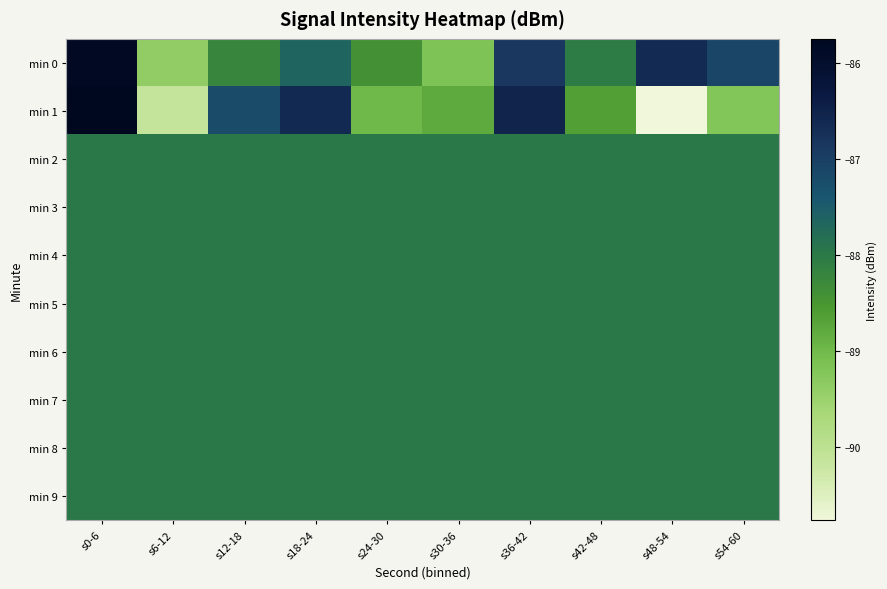

Reading left to right, what are all the values shown in this chart?

min 0: s0-6=-85.8	s6-12=-89.4	s12-18=-88.2	s18-24=-87.6	s24-30=-88.4	s30-36=-89.2	s36-42=-86.9	s42-48=-88.0	s48-54=-86.6	s54-60=-87.1
min 1: s0-6=-85.8	s6-12=-90.1	s12-18=-87.2	s18-24=-86.6	s24-30=-89.0	s30-36=-88.8	s36-42=-86.5	s42-48=-88.6	s48-54=-90.8	s54-60=-89.2
min 2: s0-6=-88.0	s6-12=-88.0	s12-18=-88.0	s18-24=-88.0	s24-30=-88.0	s30-36=-88.0	s36-42=-88.0	s42-48=-88.0	s48-54=-88.0	s54-60=-88.0
min 3: s0-6=-88.0	s6-12=-88.0	s12-18=-88.0	s18-24=-88.0	s24-30=-88.0	s30-36=-88.0	s36-42=-88.0	s42-48=-88.0	s48-54=-88.0	s54-60=-88.0
min 4: s0-6=-88.0	s6-12=-88.0	s12-18=-88.0	s18-24=-88.0	s24-30=-88.0	s30-36=-88.0	s36-42=-88.0	s42-48=-88.0	s48-54=-88.0	s54-60=-88.0
min 5: s0-6=-88.0	s6-12=-88.0	s12-18=-88.0	s18-24=-88.0	s24-30=-88.0	s30-36=-88.0	s36-42=-88.0	s42-48=-88.0	s48-54=-88.0	s54-60=-88.0
min 6: s0-6=-88.0	s6-12=-88.0	s12-18=-88.0	s18-24=-88.0	s24-30=-88.0	s30-36=-88.0	s36-42=-88.0	s42-48=-88.0	s48-54=-88.0	s54-60=-88.0
min 7: s0-6=-88.0	s6-12=-88.0	s12-18=-88.0	s18-24=-88.0	s24-30=-88.0	s30-36=-88.0	s36-42=-88.0	s42-48=-88.0	s48-54=-88.0	s54-60=-88.0
min 8: s0-6=-88.0	s6-12=-88.0	s12-18=-88.0	s18-24=-88.0	s24-30=-88.0	s30-36=-88.0	s36-42=-88.0	s42-48=-88.0	s48-54=-88.0	s54-60=-88.0
min 9: s0-6=-88.0	s6-12=-88.0	s12-18=-88.0	s18-24=-88.0	s24-30=-88.0	s30-36=-88.0	s36-42=-88.0	s42-48=-88.0	s48-54=-88.0	s54-60=-88.0